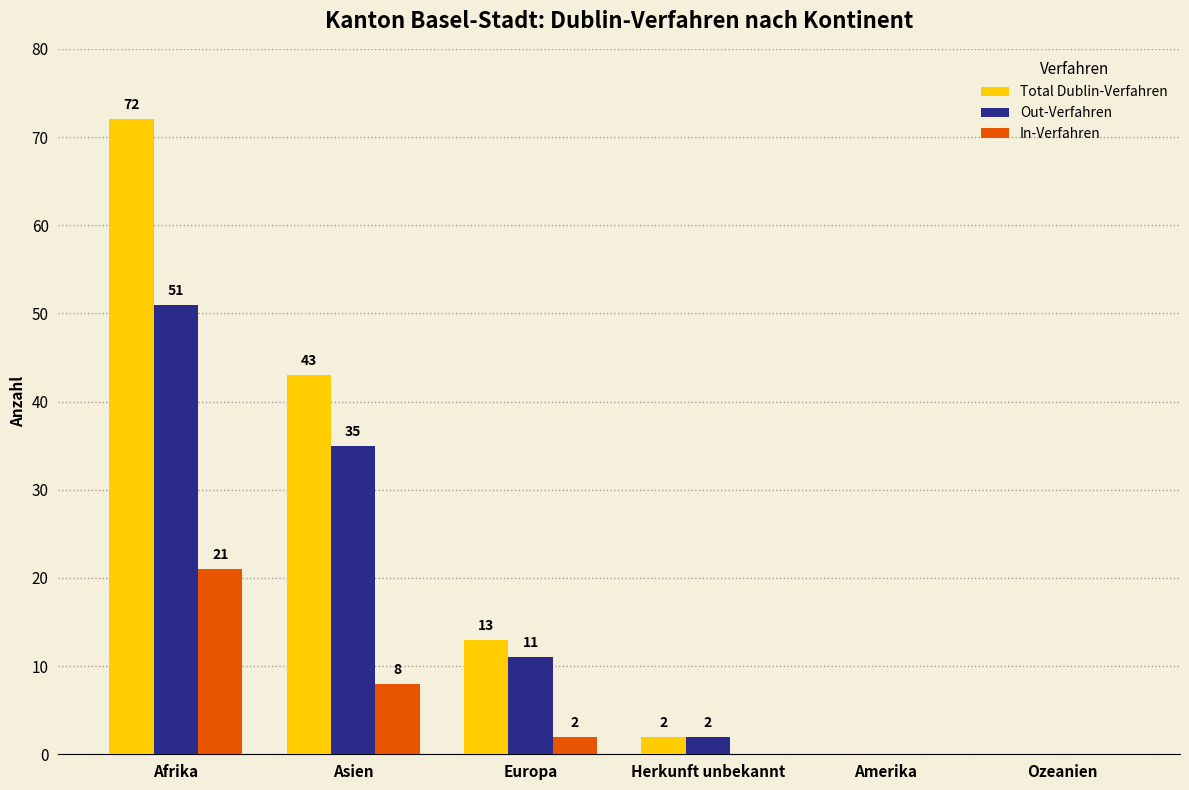

How many positive values does the In-Verfahren series have?

3